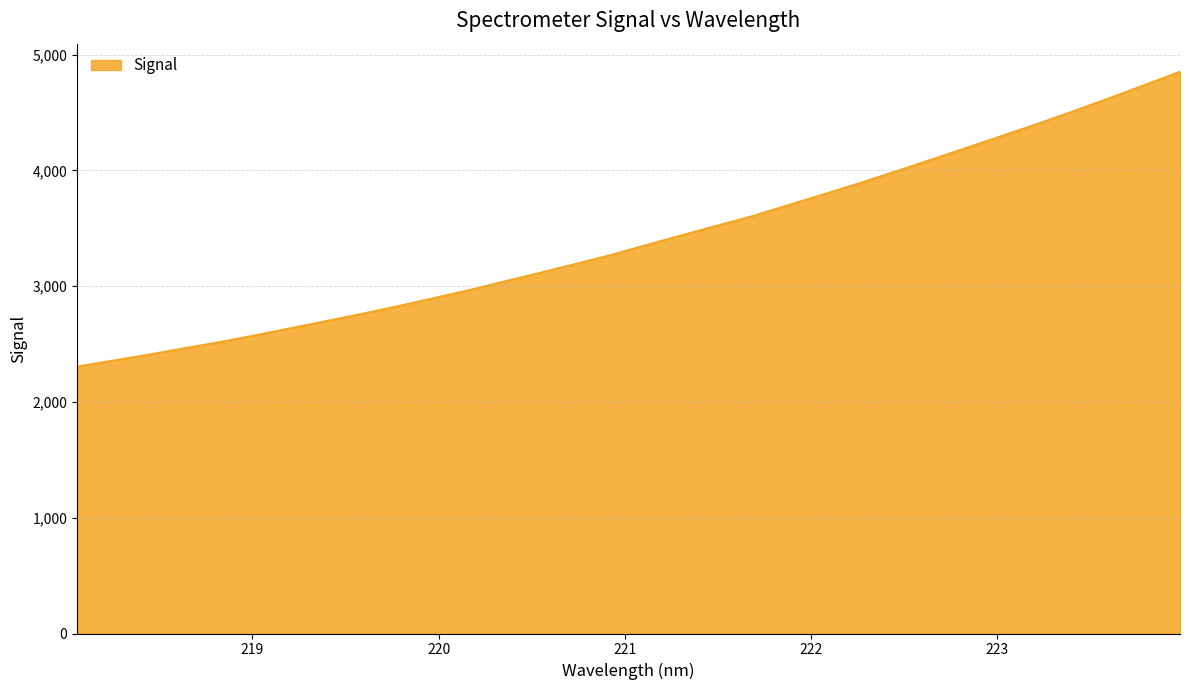

What is the greatest value displayed?

4852.4